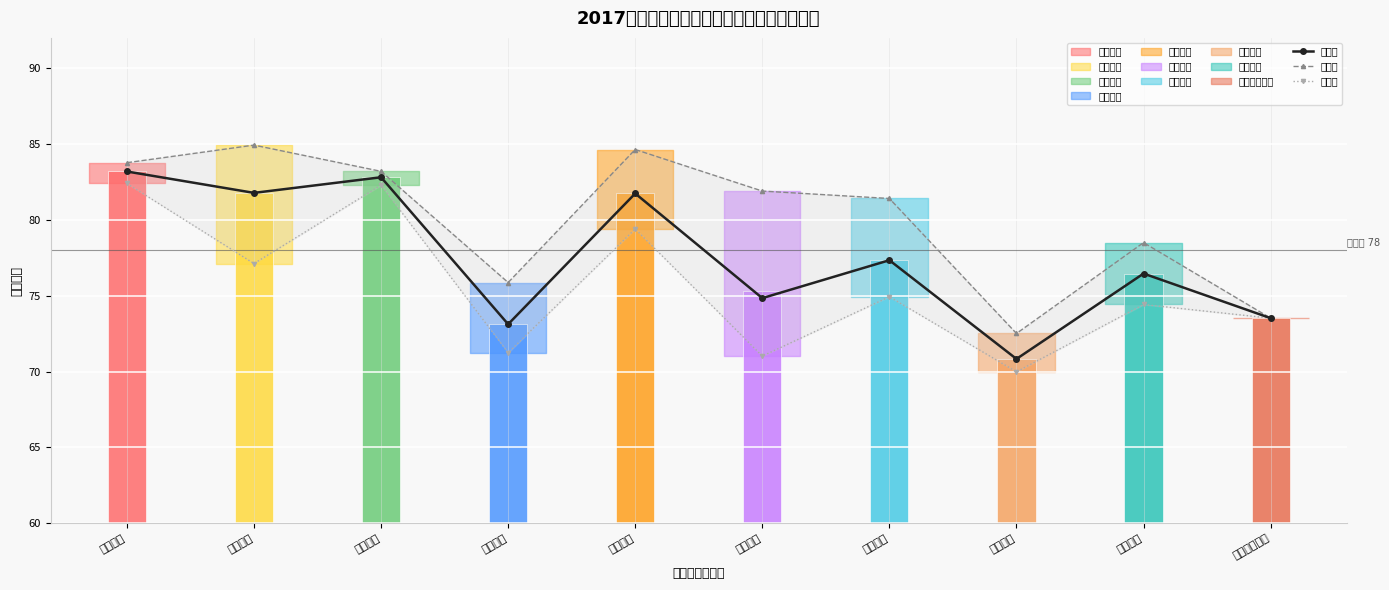

List the series in order of their overall mean, lowest first.

最低分, 平均分, 最高分